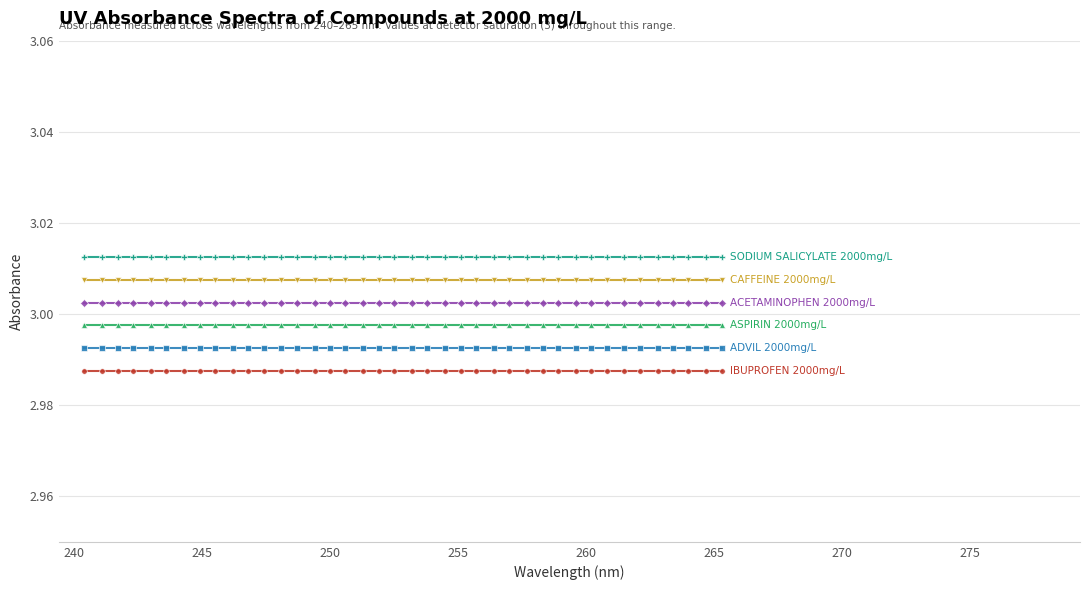

Reading left to right, list all the values displayed in this chart.

IBUPROFEN 2000mg/L: 3.0	3.0	3.0	3.0	3.0	3.0	3.0	3.0	3.0	3.0	3.0	3.0	3.0	3.0	3.0	3.0	3.0	3.0	3.0	3.0	3.0	3.0	3.0	3.0	3.0	3.0	3.0	3.0	3.0	3.0	3.0	3.0	3.0	3.0	3.0	3.0	3.0	3.0	3.0	3.0
ADVIL 2000mg/L: 3.0	3.0	3.0	3.0	3.0	3.0	3.0	3.0	3.0	3.0	3.0	3.0	3.0	3.0	3.0	3.0	3.0	3.0	3.0	3.0	3.0	3.0	3.0	3.0	3.0	3.0	3.0	3.0	3.0	3.0	3.0	3.0	3.0	3.0	3.0	3.0	3.0	3.0	3.0	3.0
ASPIRIN 2000mg/L: 3.0	3.0	3.0	3.0	3.0	3.0	3.0	3.0	3.0	3.0	3.0	3.0	3.0	3.0	3.0	3.0	3.0	3.0	3.0	3.0	3.0	3.0	3.0	3.0	3.0	3.0	3.0	3.0	3.0	3.0	3.0	3.0	3.0	3.0	3.0	3.0	3.0	3.0	3.0	3.0
ACETAMINOPHEN 2000mg/L: 3.0	3.0	3.0	3.0	3.0	3.0	3.0	3.0	3.0	3.0	3.0	3.0	3.0	3.0	3.0	3.0	3.0	3.0	3.0	3.0	3.0	3.0	3.0	3.0	3.0	3.0	3.0	3.0	3.0	3.0	3.0	3.0	3.0	3.0	3.0	3.0	3.0	3.0	3.0	3.0
CAFFEINE 2000mg/L: 3.0	3.0	3.0	3.0	3.0	3.0	3.0	3.0	3.0	3.0	3.0	3.0	3.0	3.0	3.0	3.0	3.0	3.0	3.0	3.0	3.0	3.0	3.0	3.0	3.0	3.0	3.0	3.0	3.0	3.0	3.0	3.0	3.0	3.0	3.0	3.0	3.0	3.0	3.0	3.0
SODIUM SALICYLATE 2000mg/L: 3.0	3.0	3.0	3.0	3.0	3.0	3.0	3.0	3.0	3.0	3.0	3.0	3.0	3.0	3.0	3.0	3.0	3.0	3.0	3.0	3.0	3.0	3.0	3.0	3.0	3.0	3.0	3.0	3.0	3.0	3.0	3.0	3.0	3.0	3.0	3.0	3.0	3.0	3.0	3.0